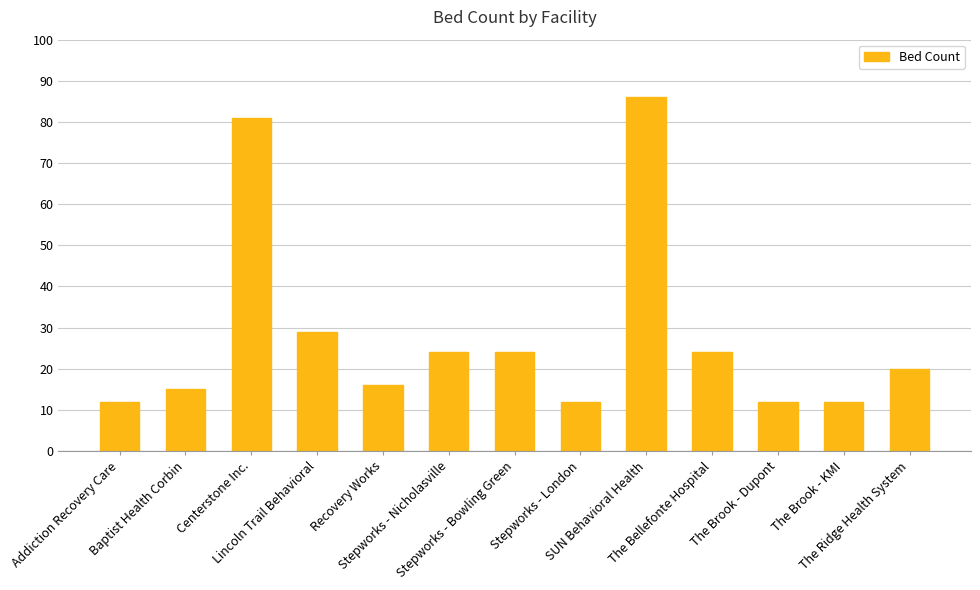

What is the value of the 5th bar from the left?

16